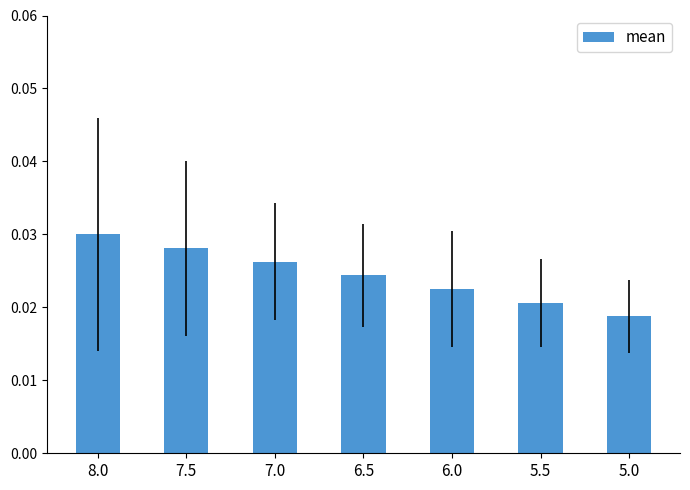

What is the label of the 7th bar from the left?

5.0